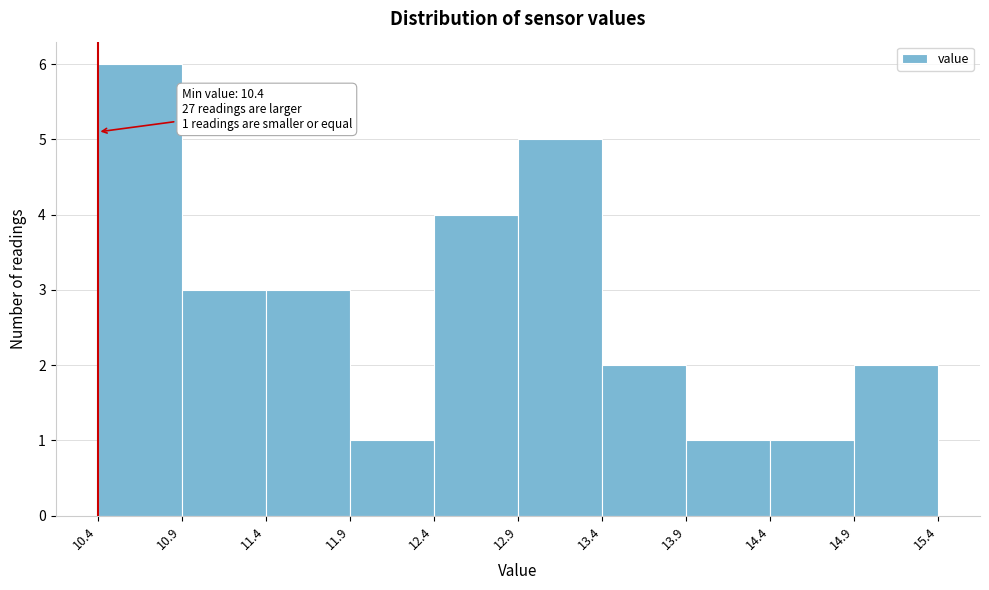

Over which range of the x-axis is the bar tallest?

10.4 to 10.9